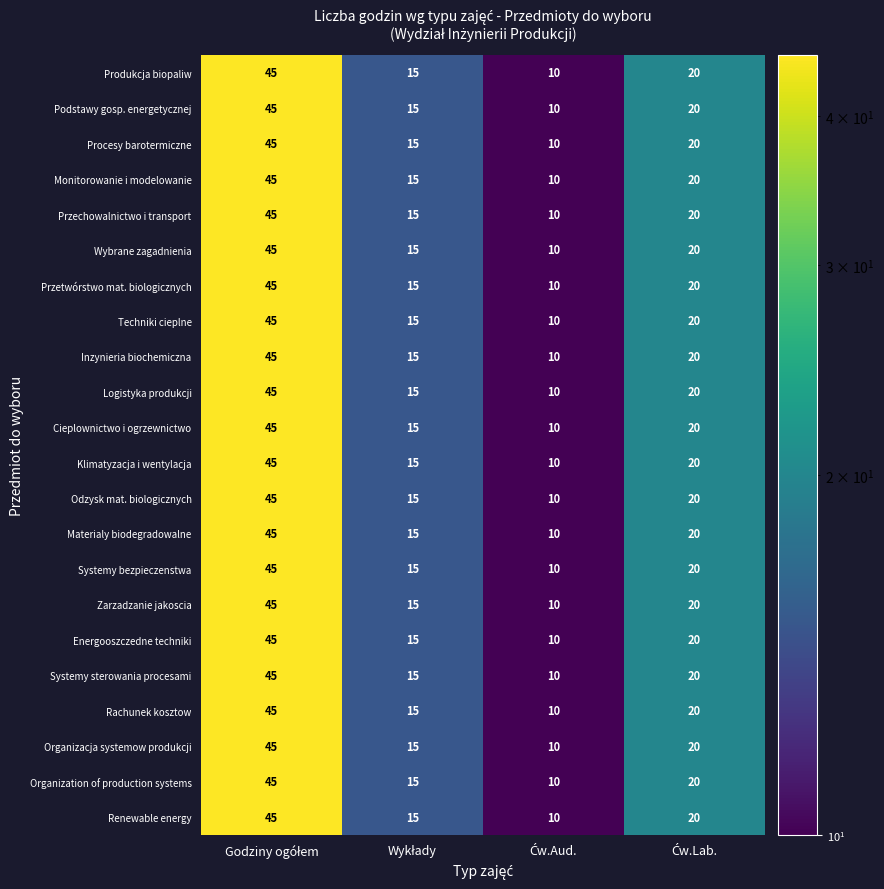

What is the difference between the second highest and minimum values in the Klimatyzacja i wentylacja series?

10